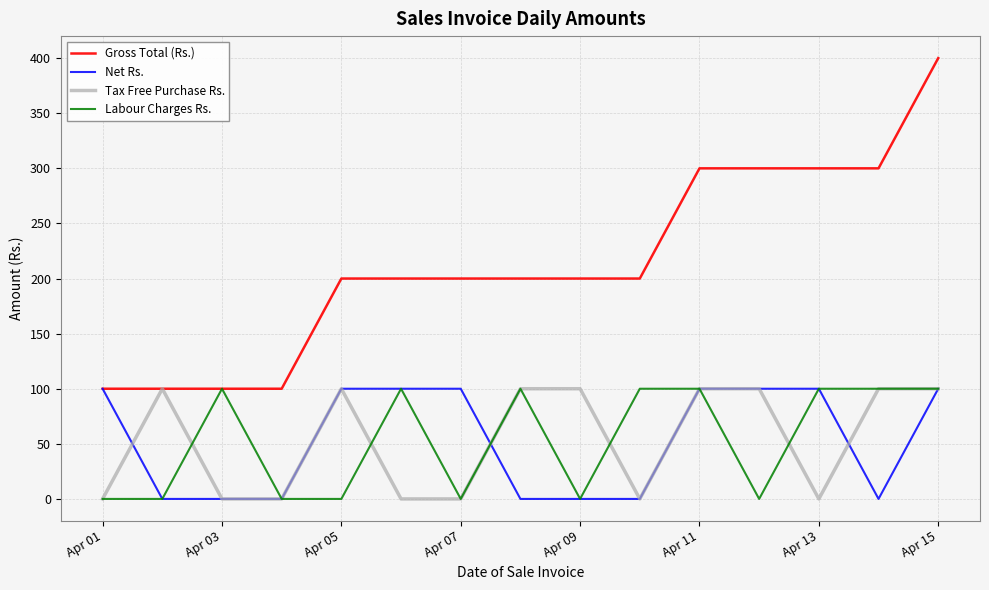

What is the maximum value for Tax Free Purchase Rs.?

100